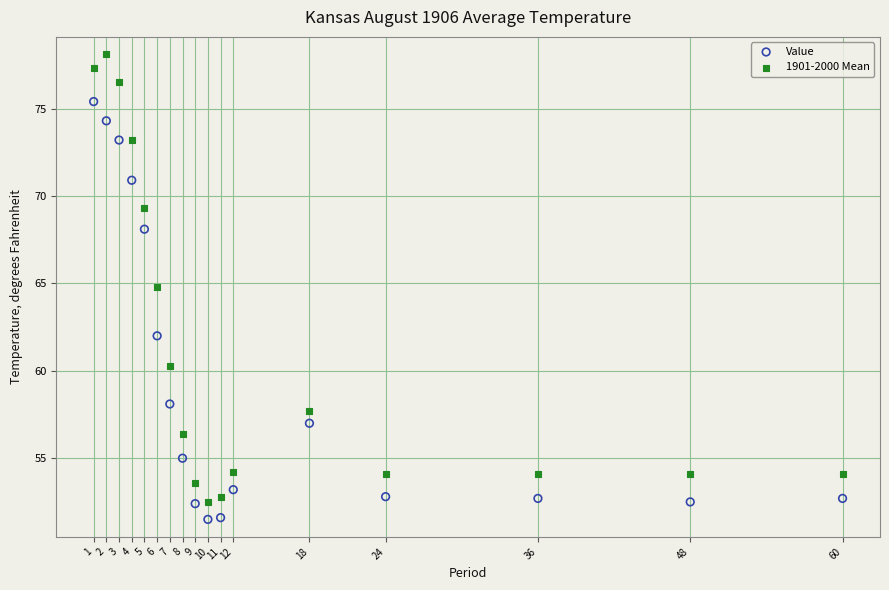

Which series reaches the maximum Y coordinate?

1901-2000 Mean